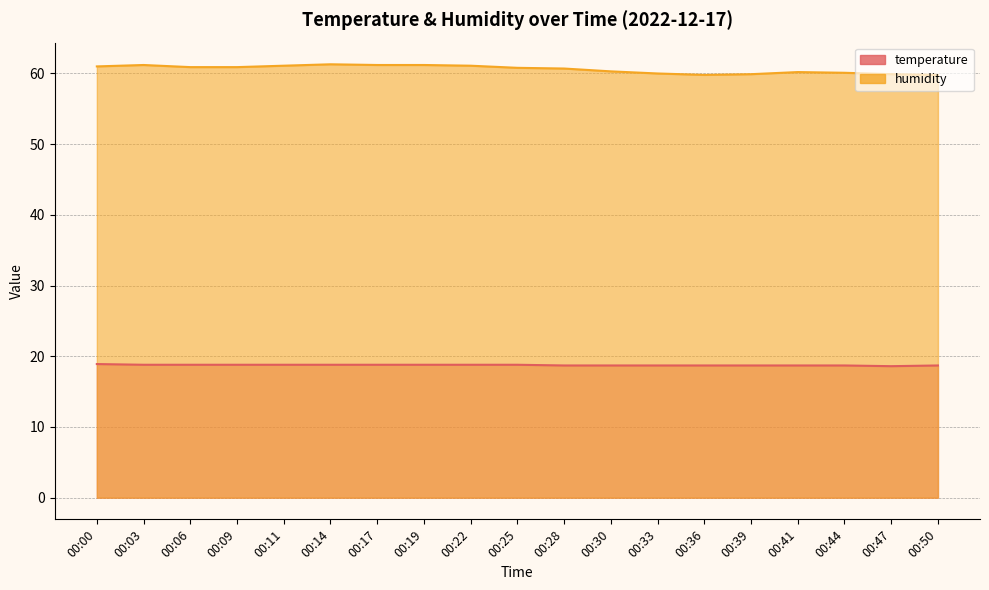

Is the value of temperature at 00:14 greater than the value of humidity at 00:28?

No